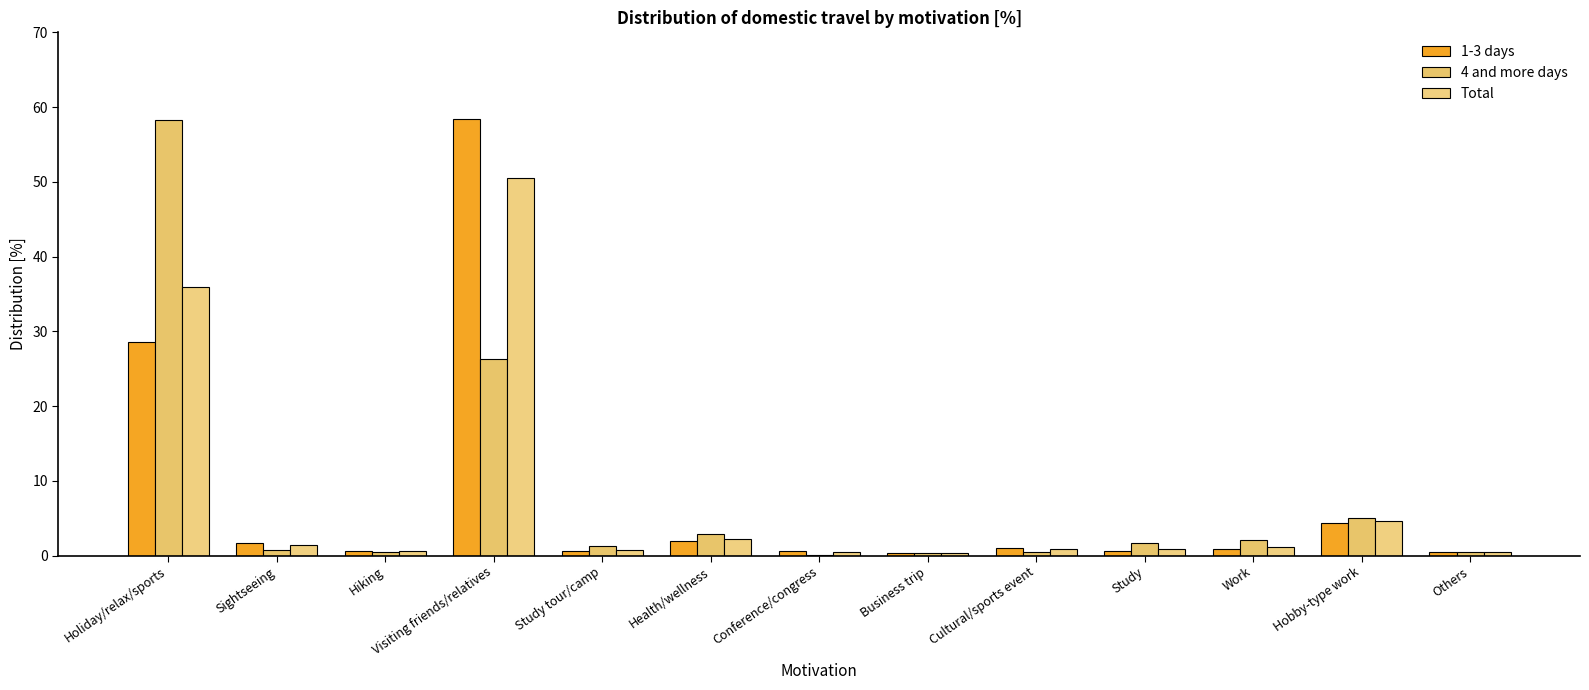

True or false: Total has a value of 0.9 at Study.

True